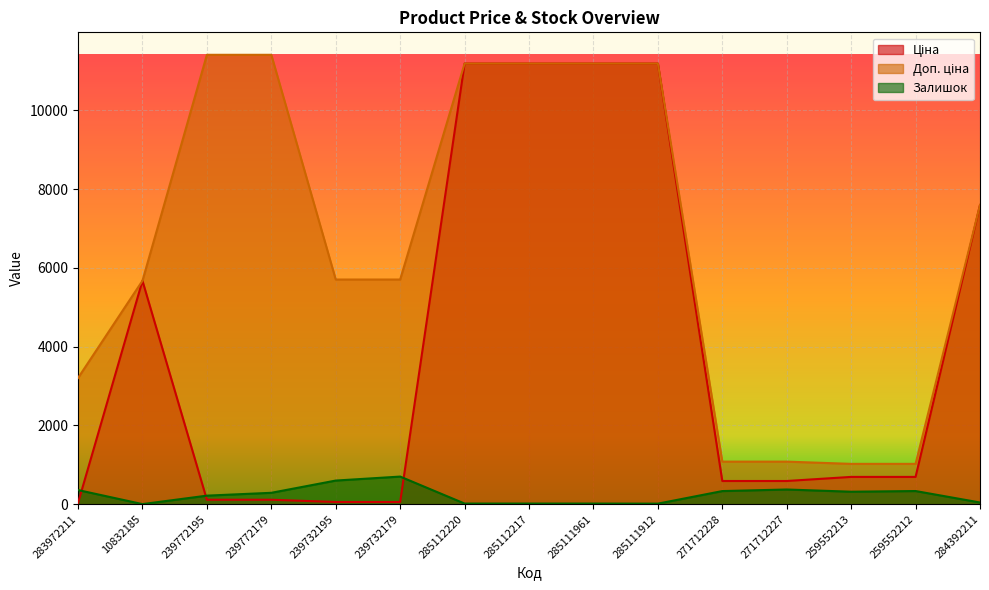

At which category does Залишок reach its first local valley?

10832185